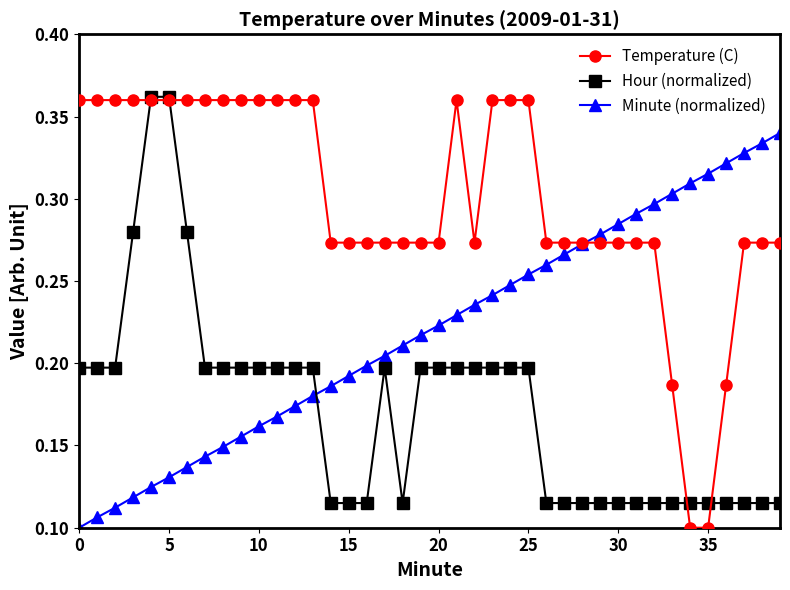

Does the chart have visible grid lines?

No